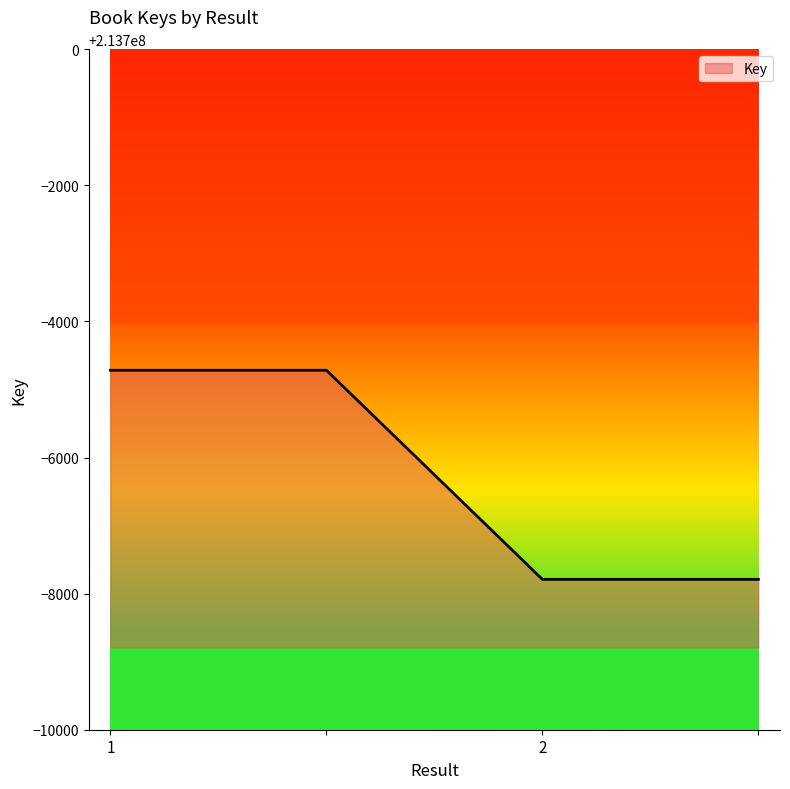

Reading left to right, list all the values displayed in this chart.

213695283	213695283	213692210	213692210